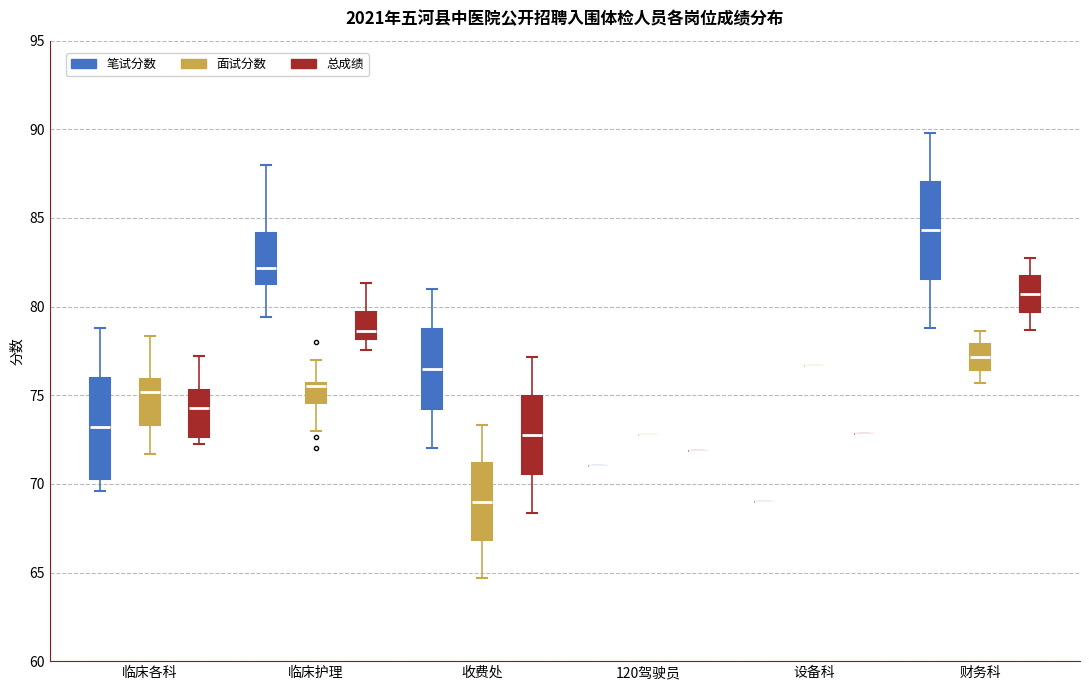

Where does the lower whisker of the box for 收费处 (笔试分数) end on the y-axis? The values are not printed on the chart, so give them approximately, as read against the axis.

72.0